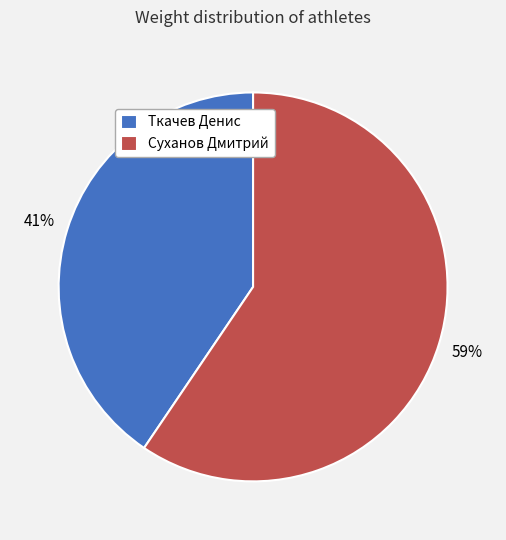

True or false: Ткачев Денис accounts for 55% of the total.

False